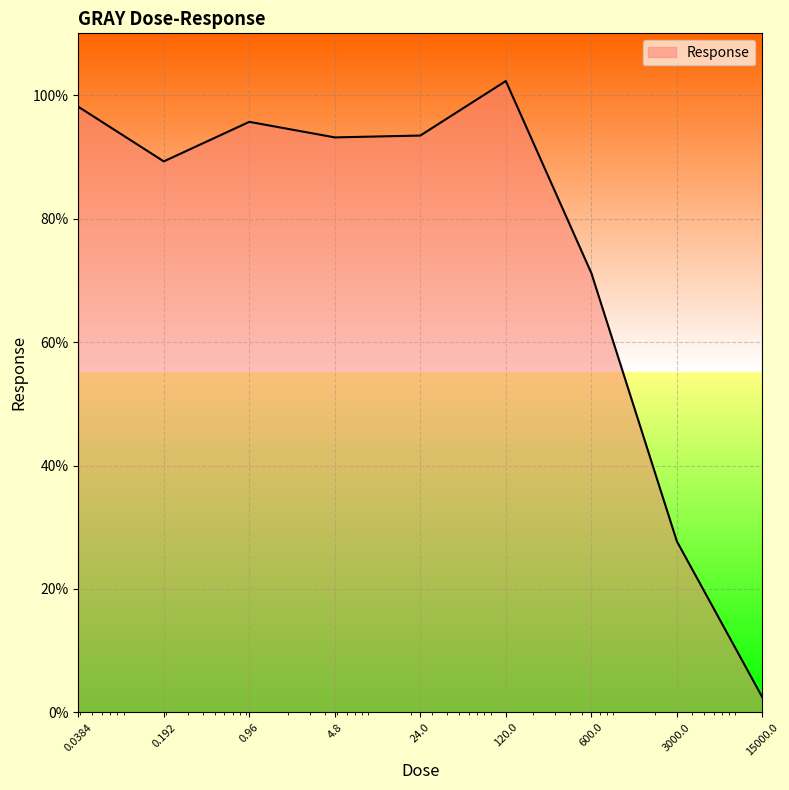

What is the difference between the maximum and minimum values?

99.8